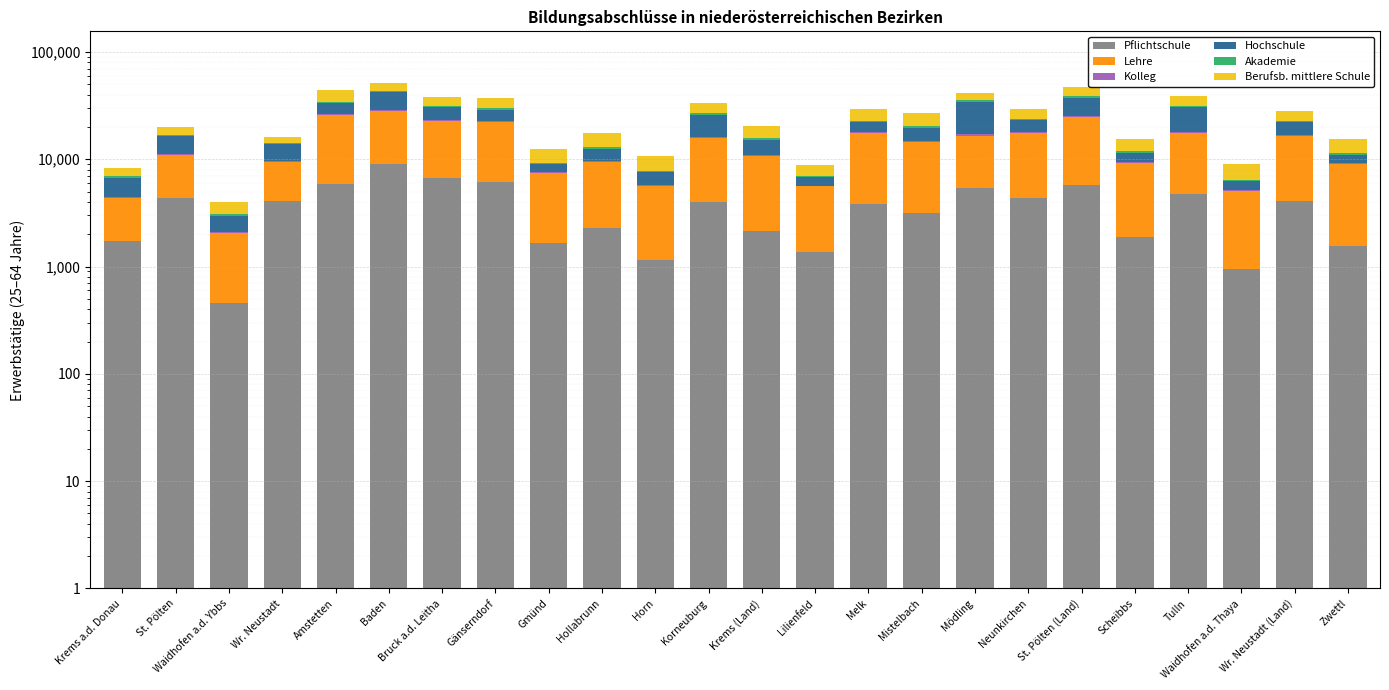

List the series in order of their peak value, highest first.

Lehre, Hochschule, Berufsb. mittlere Schule, Pflichtschule, Akademie, Kolleg